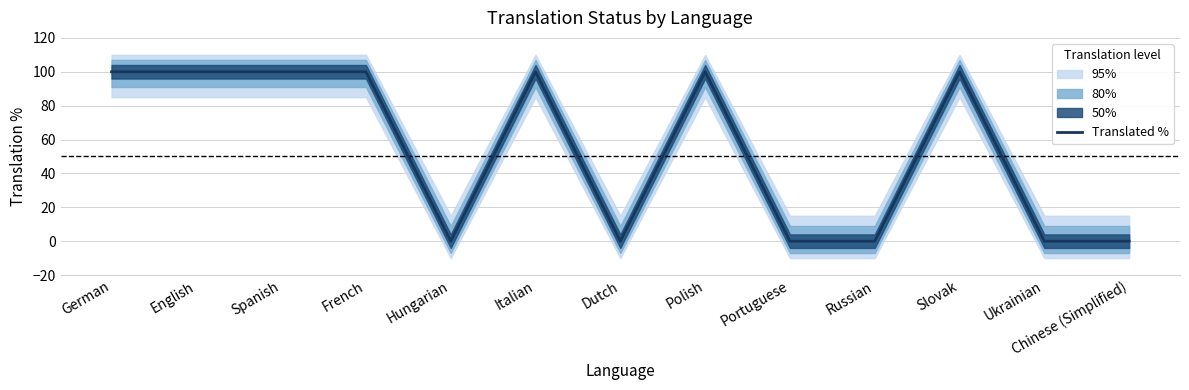

How many points are lower than both their immediate neighbors (excluding endpoints)?

2